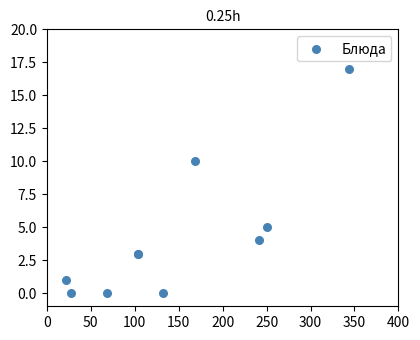

What Y value in the scatter plot is closest to 8?

10